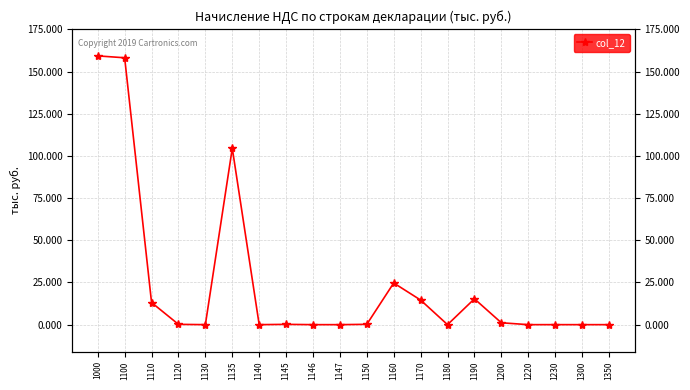

Where is the data nearest to the value 79665108?

1135